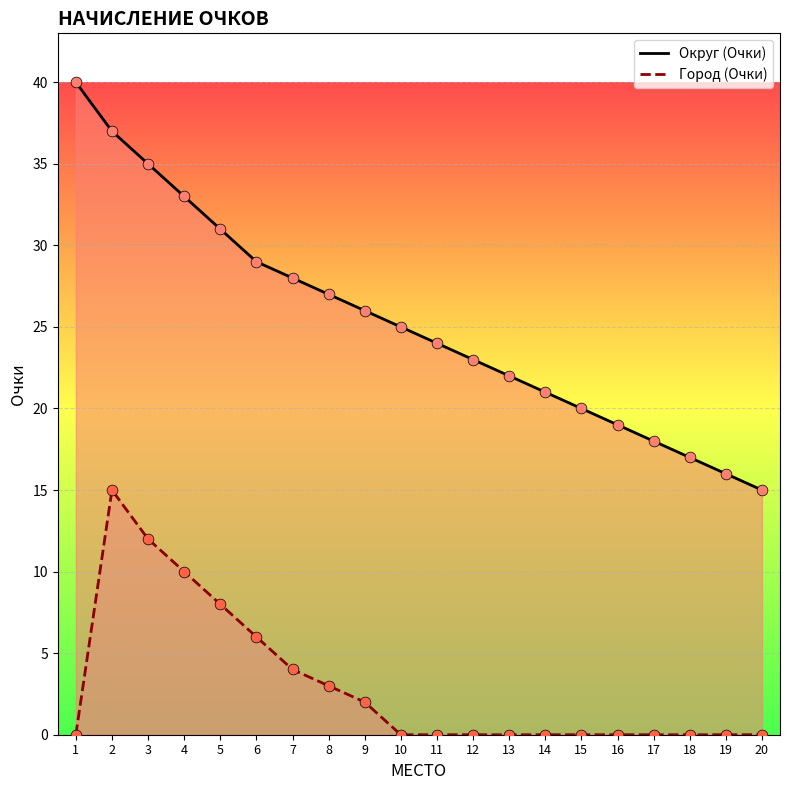

Which series has the largest Y range (max minus min)?

Округ (Очки)